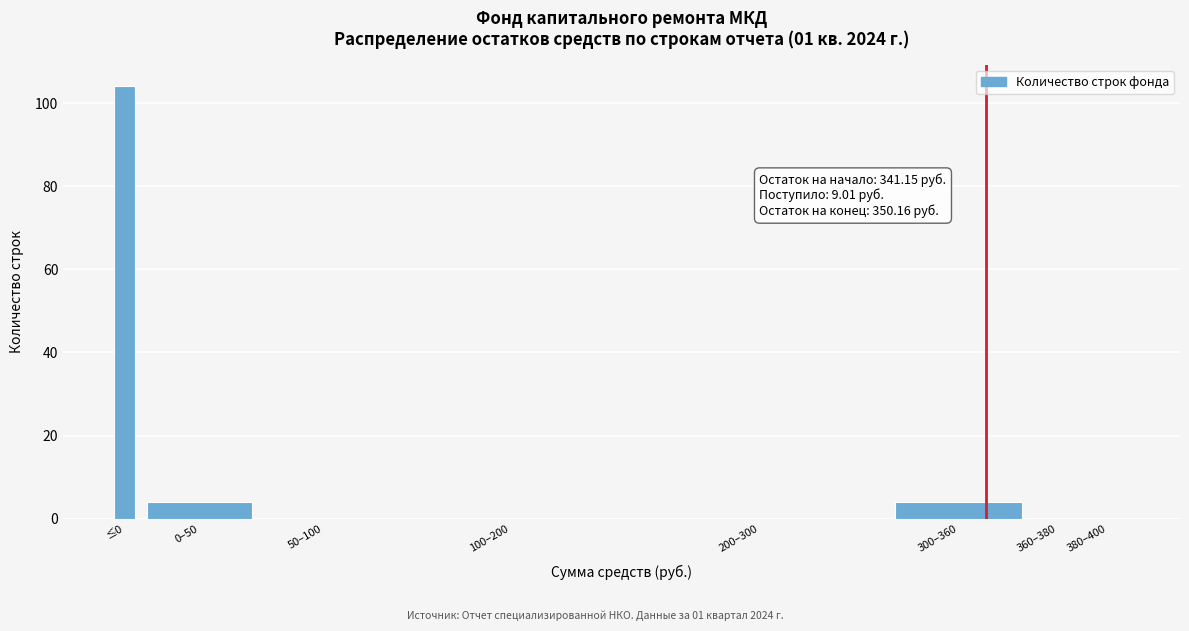

Reading left to right, extract all data points from this chart.

≤0=104	0–50=4	50–100=0	100–200=0	200–300=0	300–360=4	360–380=0	380–400=0